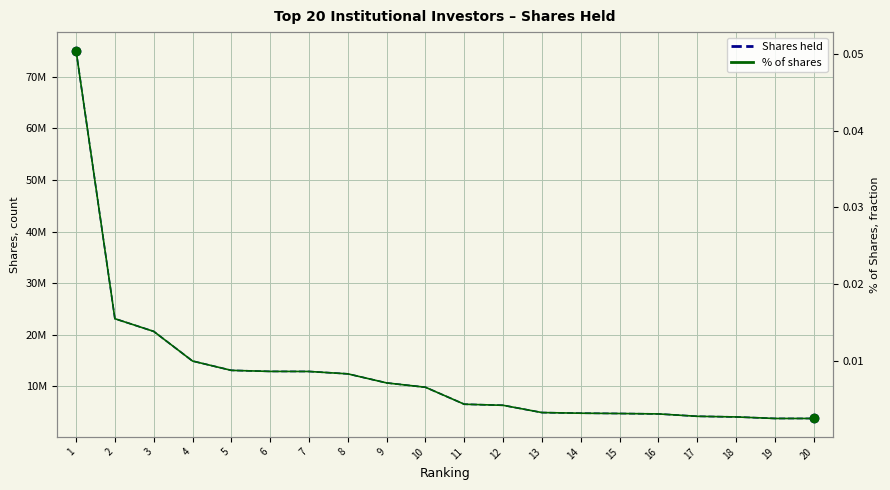

Reading left to right, list all the values displayed in this chart.

Shares: 75117439.0	23120791.0	20660157.0	14912232.0	13103420.0	12900339.0	12888304.0	12426469.0	10669450.0	9830054.0	6536917.0	6330752.0	4922725.0	4797984.0	4738940.0	4659663.0	4196787.0	4073723.0	3779081.0	3775274.0
% of shares: 0.1	0.0	0.0	0.0	0.0	0.0	0.0	0.0	0.0	0.0	0.0	0.0	0.0	0.0	0.0	0.0	0.0	0.0	0.0	0.0